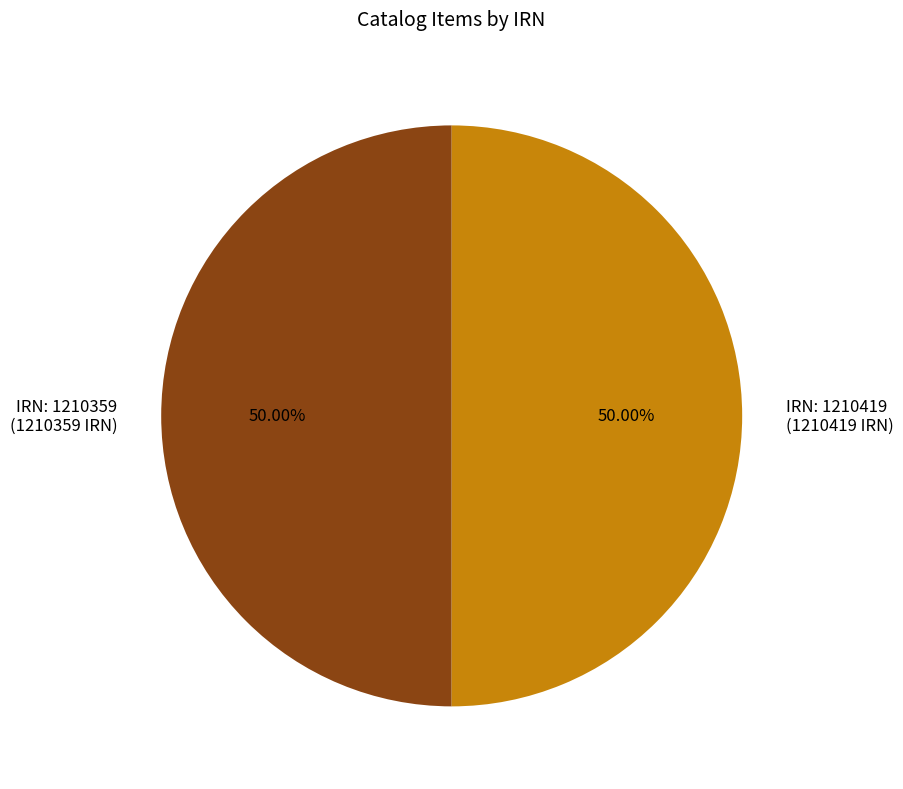

Approximately how many times larger is the value at IRN: 1210419 (1210419 IRN) compared to IRN: 1210359 (1210359 IRN)?

1.0